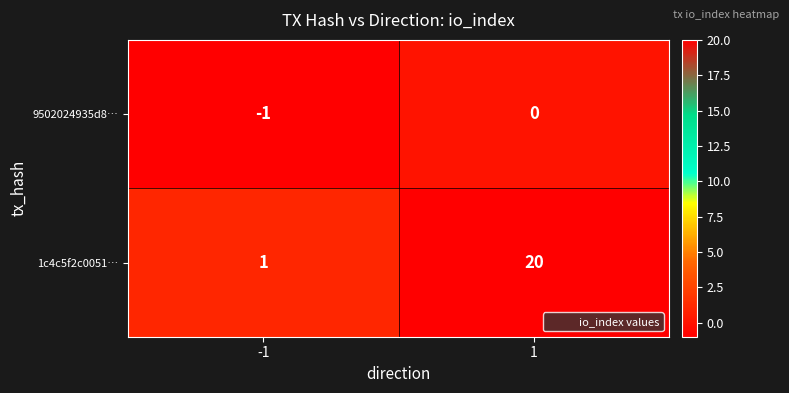

Between -1 and 1, which series saw the biggest shift?

1c4c5f2c0051…